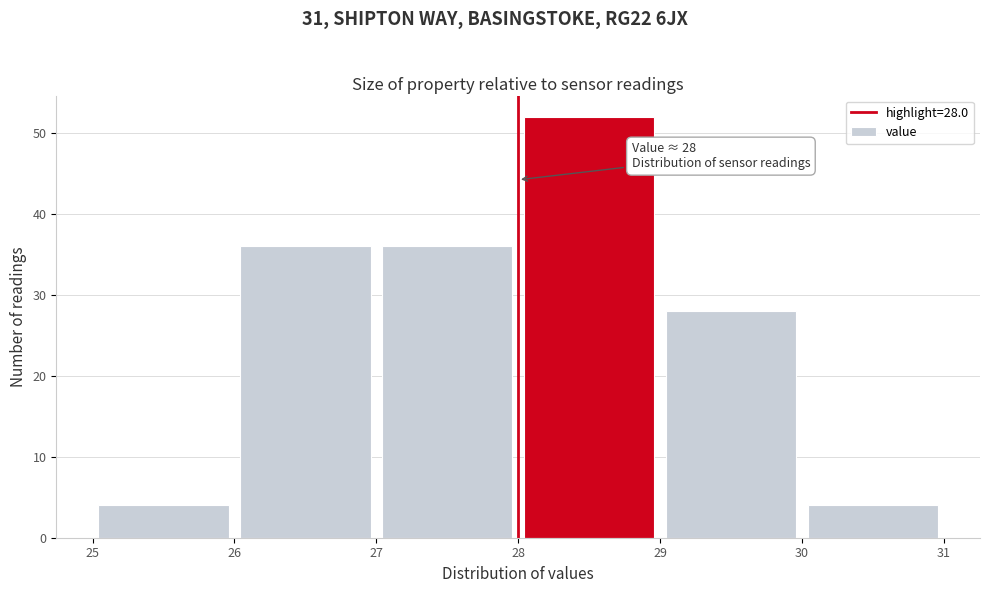

Which range on the x-axis has the tallest bar?

28 to 29